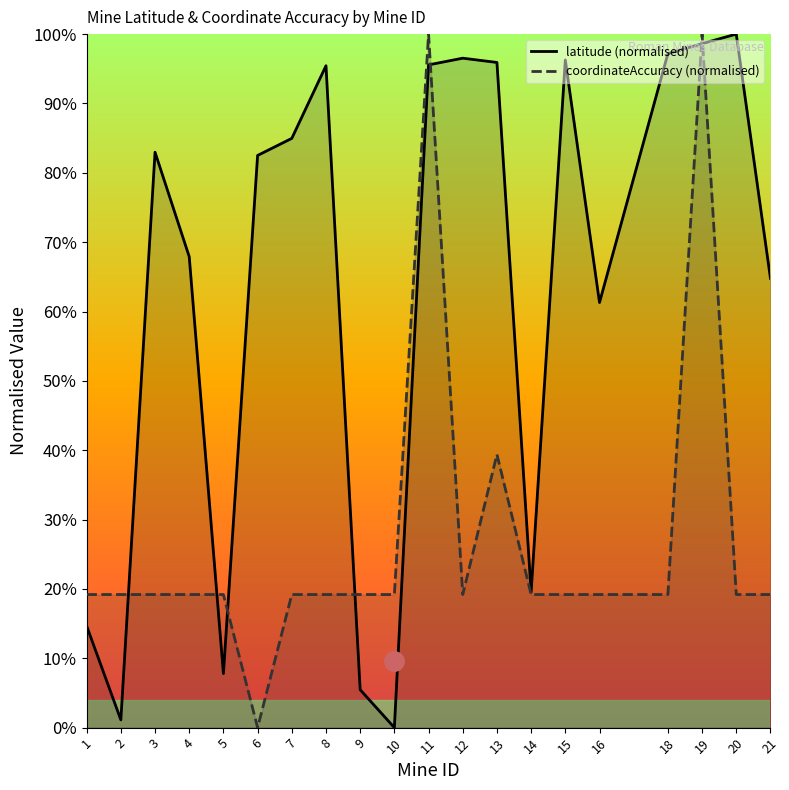

Rank the series by their maximum value, from highest to lowest.

latitude (normalised), coordinateAccuracy (normalised)